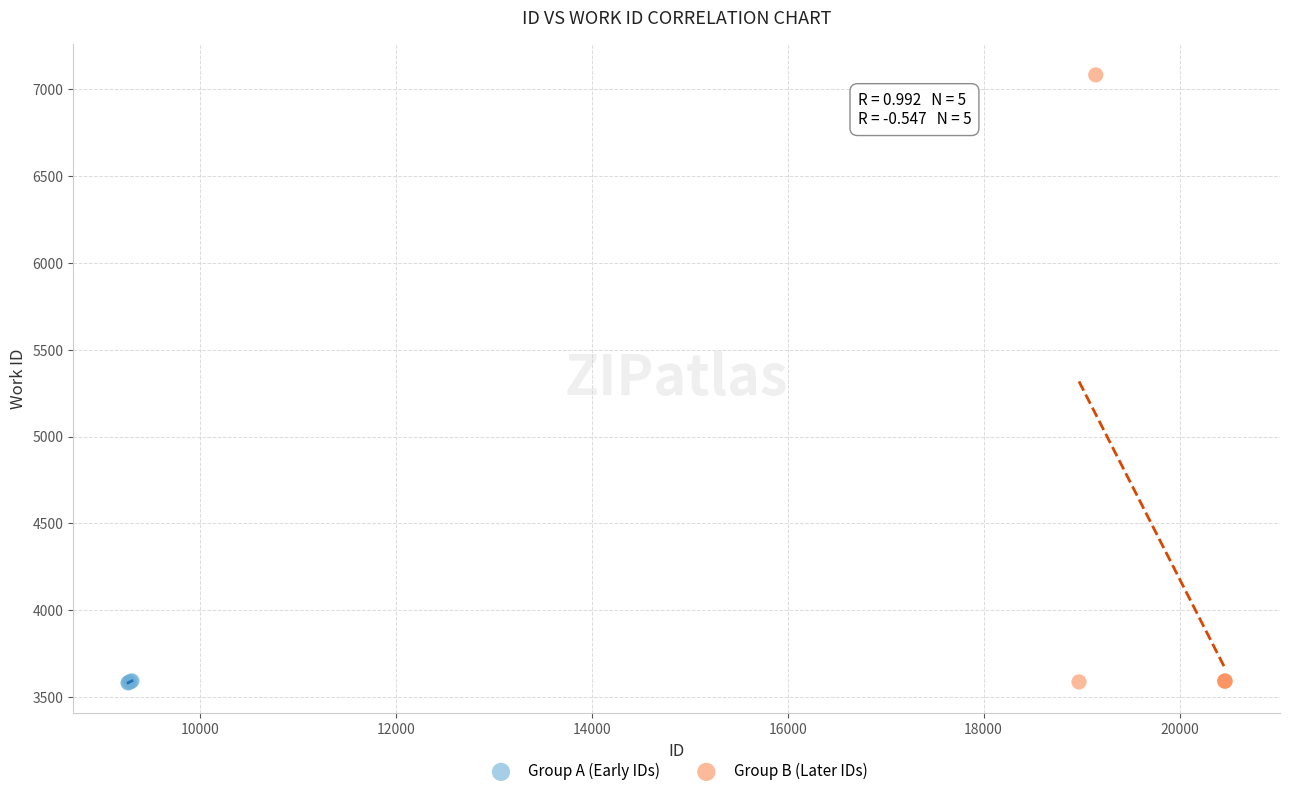

Which series reaches the maximum Y coordinate?

Group B (Later IDs)